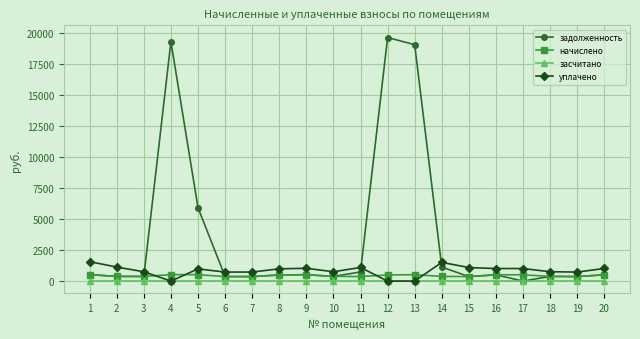

What is the value of the задолженность point at the 14th from the left?

1134.6